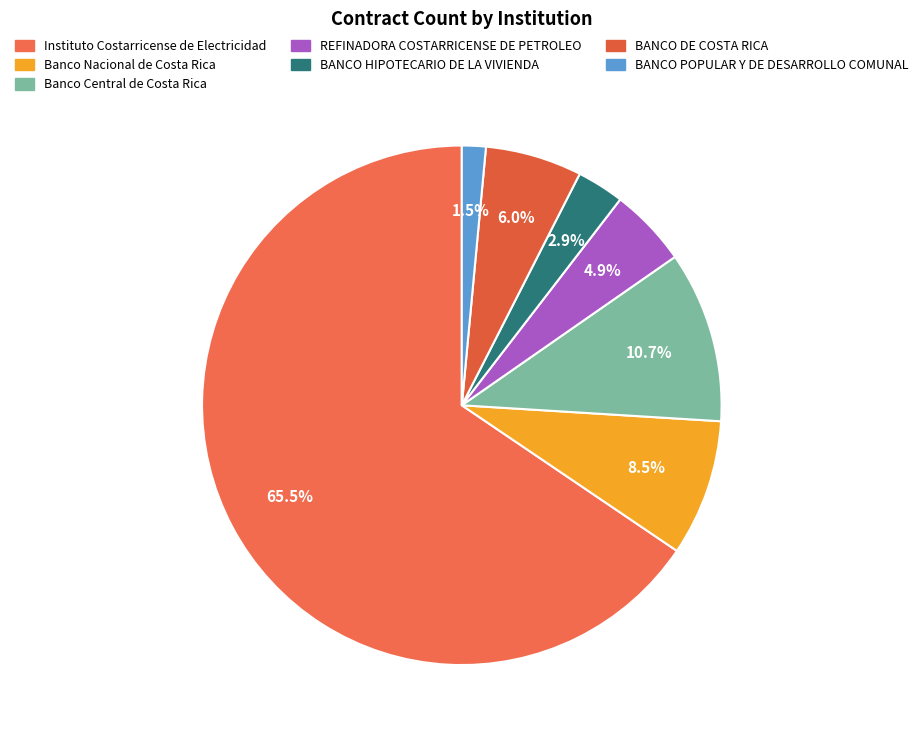

How many segments does this pie chart have?

7